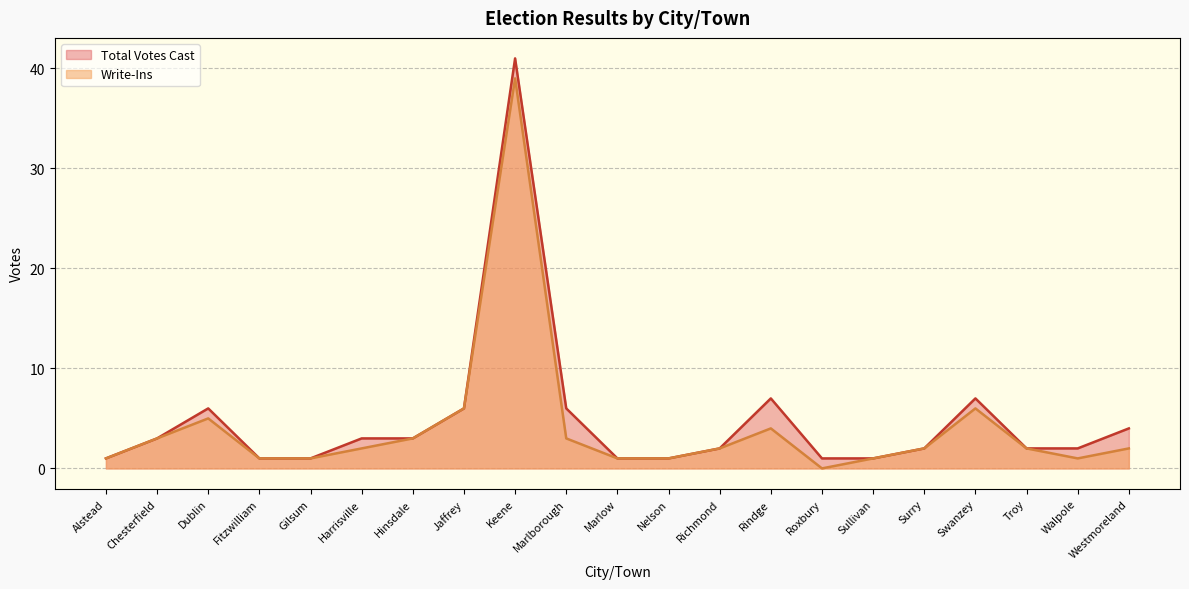

What is the sum of all Total Votes Cast values?

101